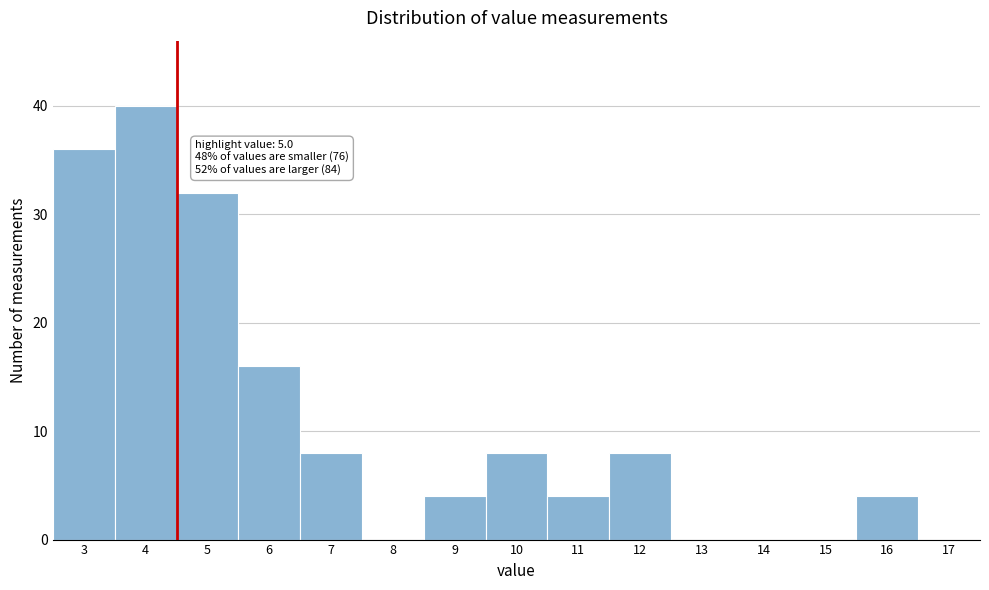

Reading right to left, list all the values displayed in this chart.

17=0	16=4	15=0	14=0	13=0	12=8	11=4	10=8	9=4	8=0	7=8	6=16	5=32	4=40	3=36